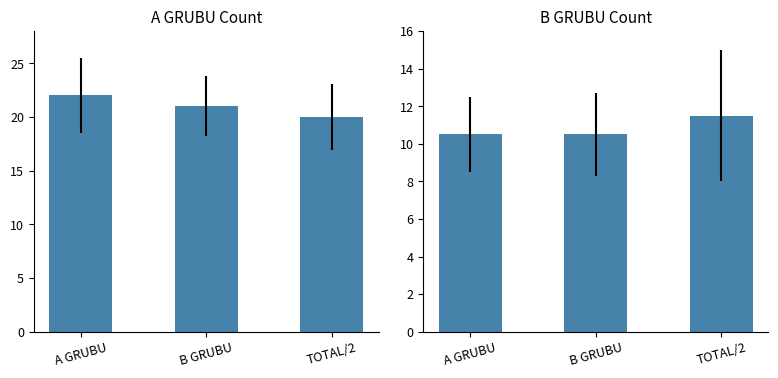

Reading right to left, what are all the values shown in this chart?

Student Count (A): TOTAL/2=20.0	B GRUBU=21.0	A GRUBU=22.0
Student Count (B): TOTAL/2=11.5	B GRUBU=10.5	A GRUBU=10.5